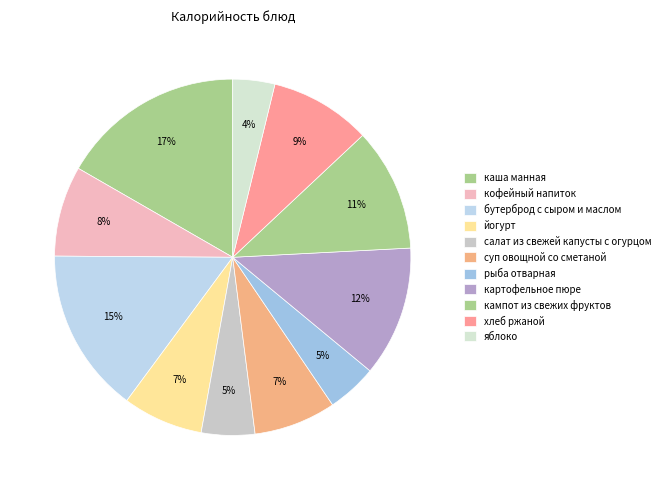

Which category has the smallest portion of the pie?

яблоко